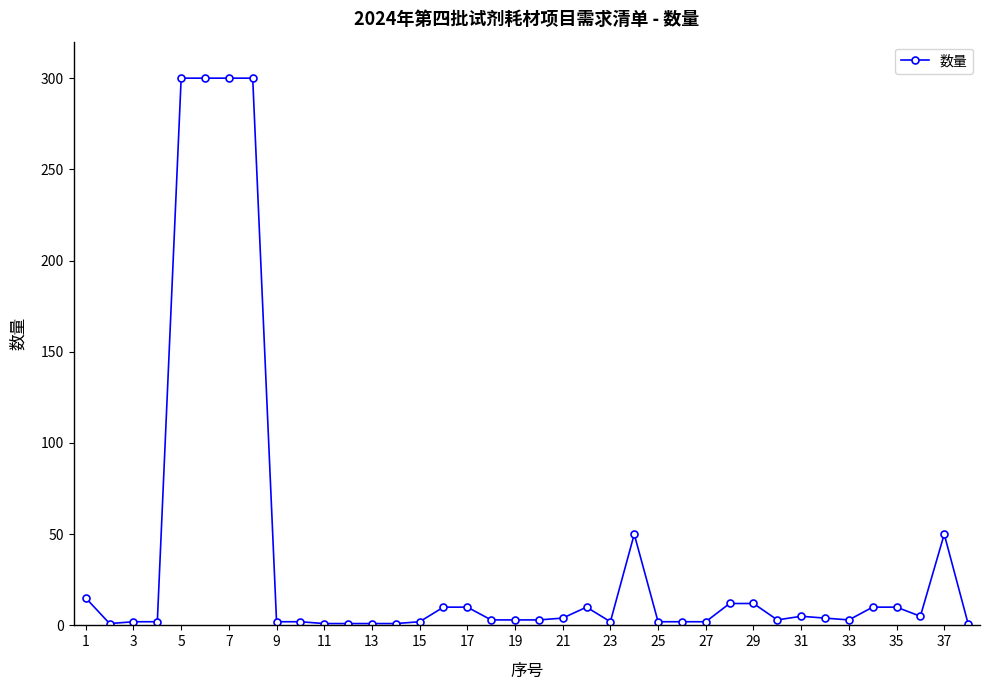

True or false: there are more than 2 points higher than both neighbors.

True